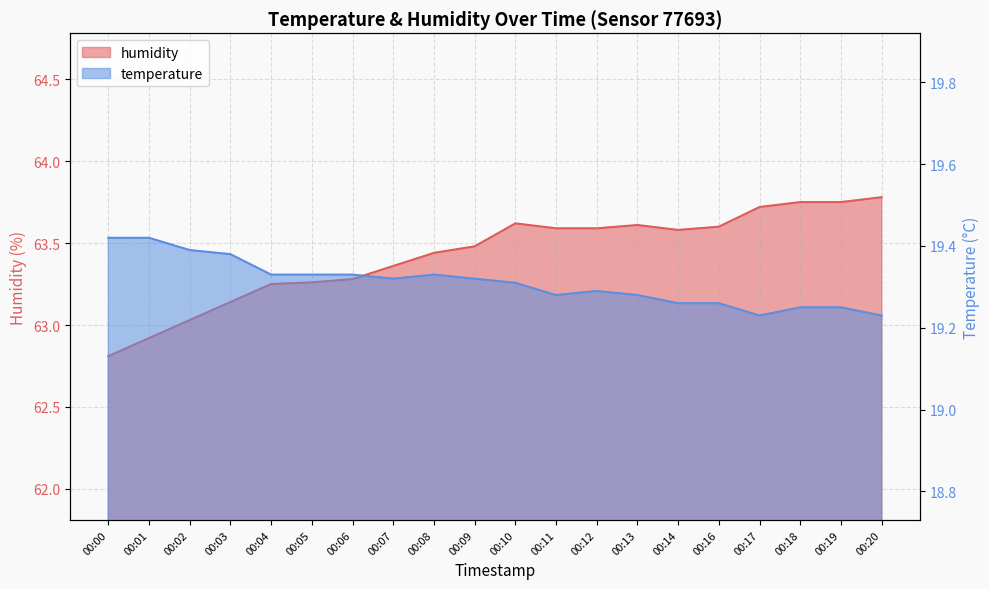

What is the value of the temperature point at the 7th from the left?

19.3